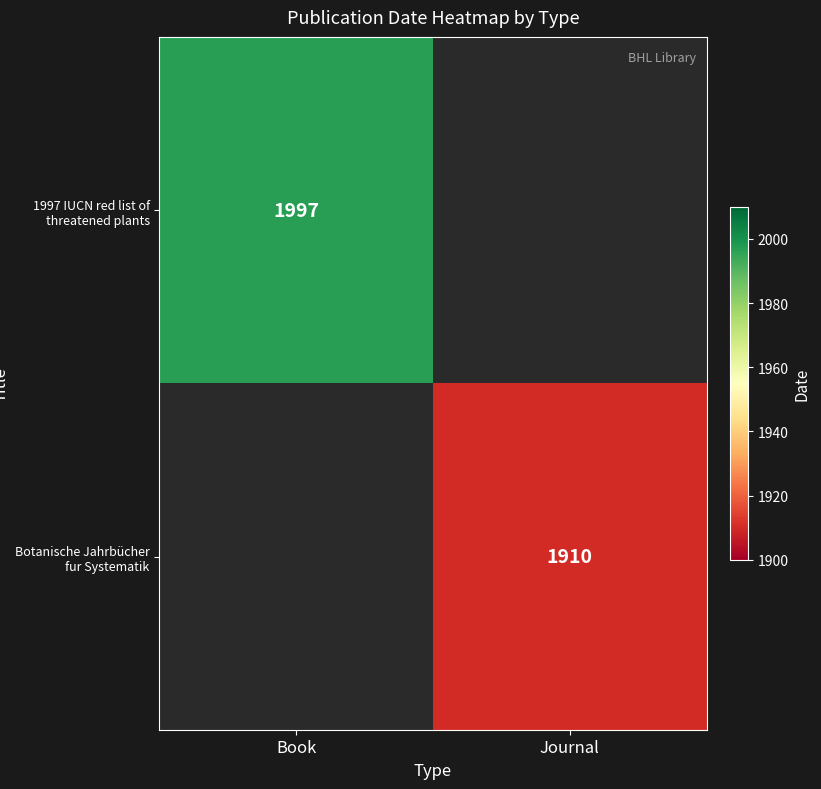

Is it true that 1997 IUCN red list of threatened plants equals 2787 at Book?

False